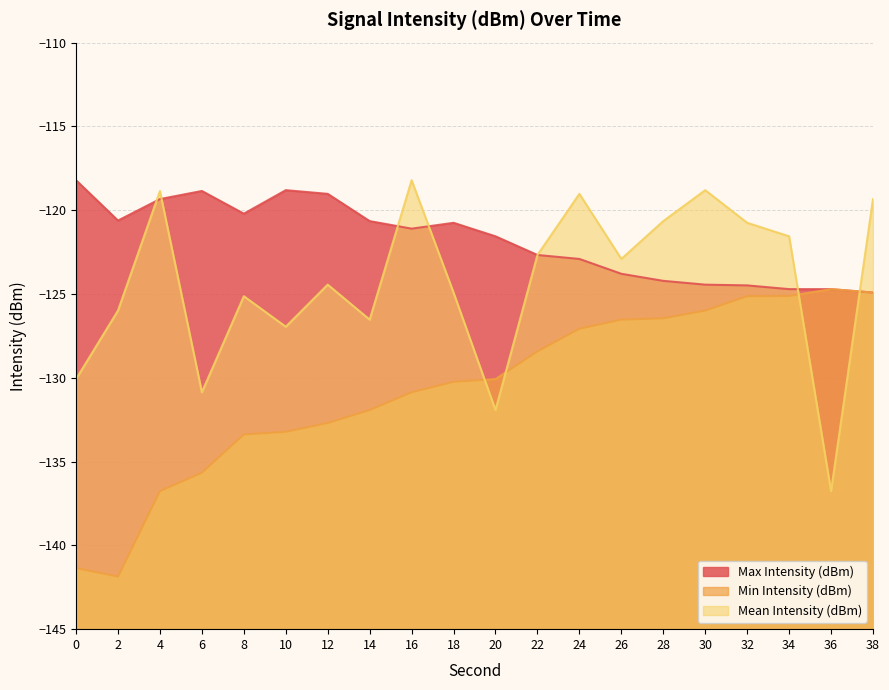

What is the difference between the highest and lowest values at 34?

3.6